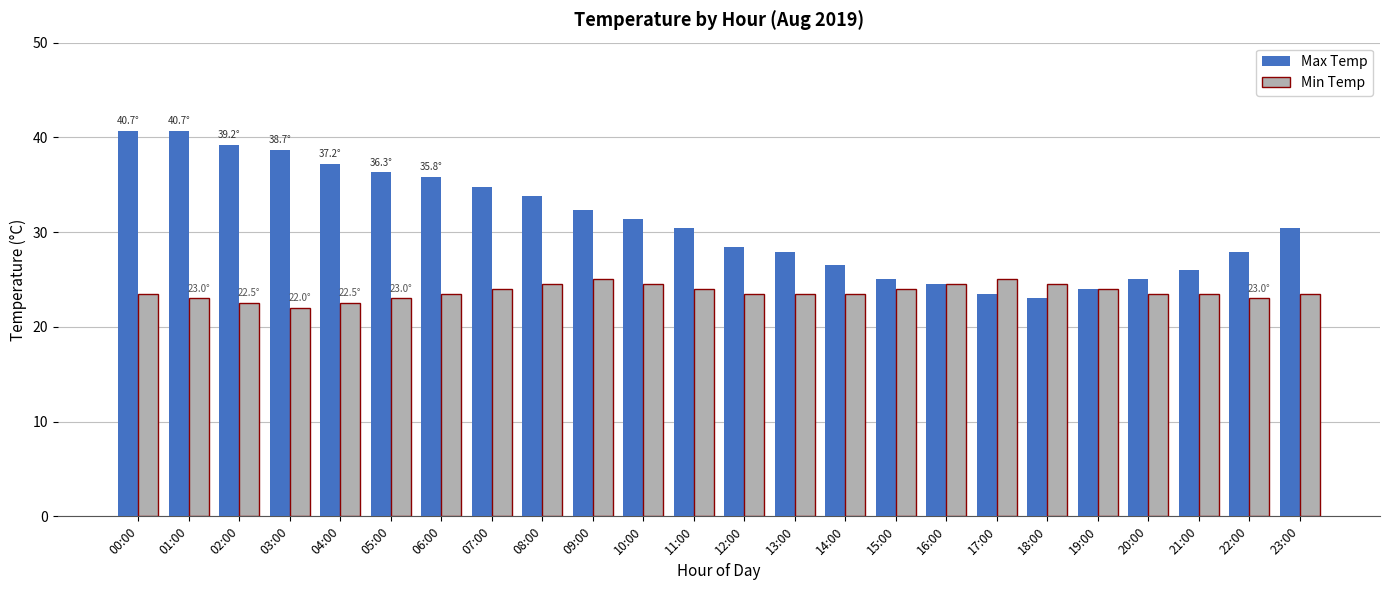

Reading left to right, what are all the values shown in this chart?

Max Temp: 40.7	40.7	39.2	38.7	37.2	36.3	35.8	34.8	33.8	32.3	31.4	30.4	28.4	27.9	26.5	25.0	24.5	23.5	23.0	24.0	25.0	26.0	27.9	30.4
Min Temp: 23.5	23.0	22.5	22.0	22.5	23.0	23.5	24.0	24.5	25.0	24.5	24.0	23.5	23.5	23.5	24.0	24.5	25.0	24.5	24.0	23.5	23.5	23.0	23.5